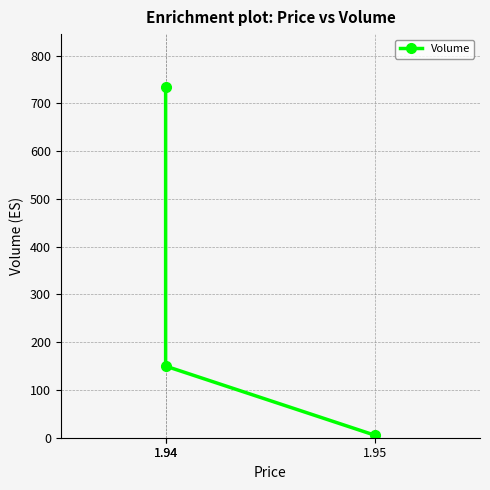

List the labels in order of value, smallest first.

1.95, 1.94, 1.94